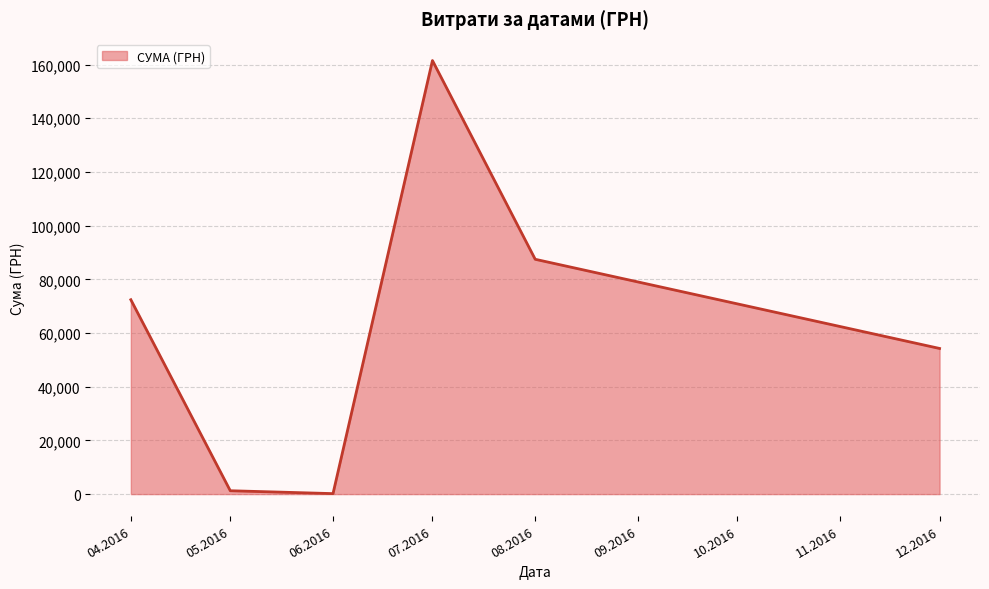

What is the greatest value displayed?

161513.3